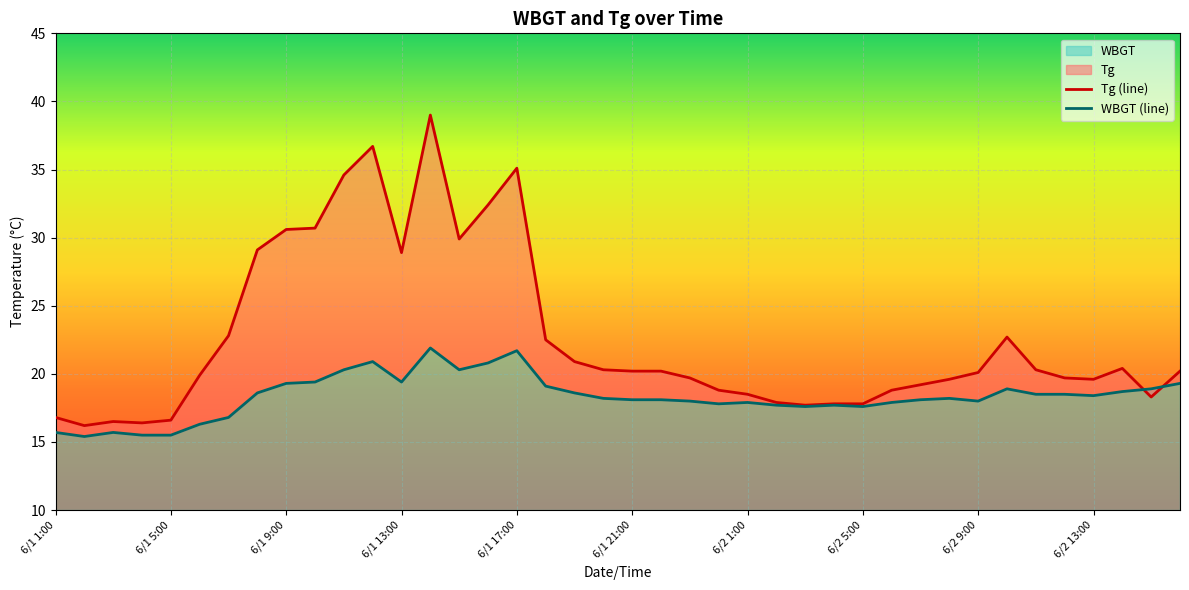

In WBGT (line), how many points are lower than both neighbors (excluding endpoints)?

8